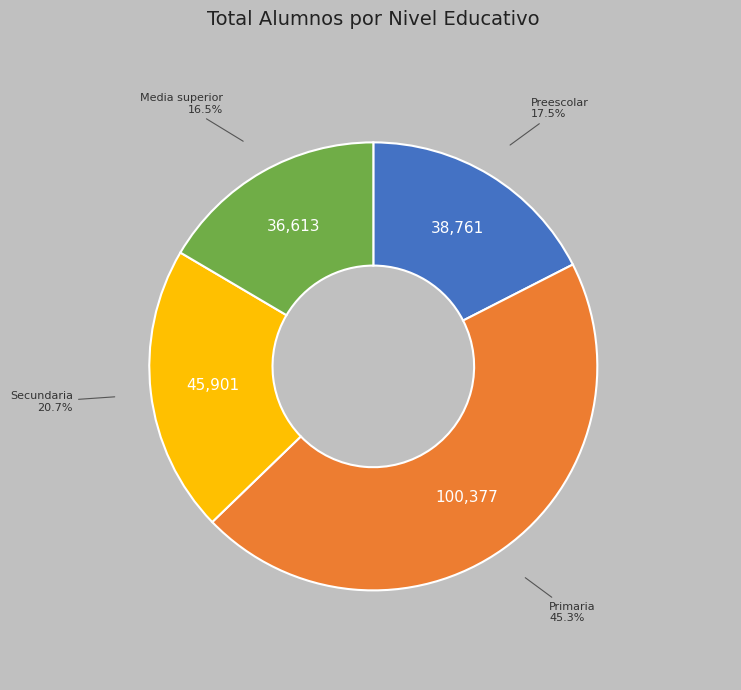

Is there any slice that represents more than half of the pie?

No